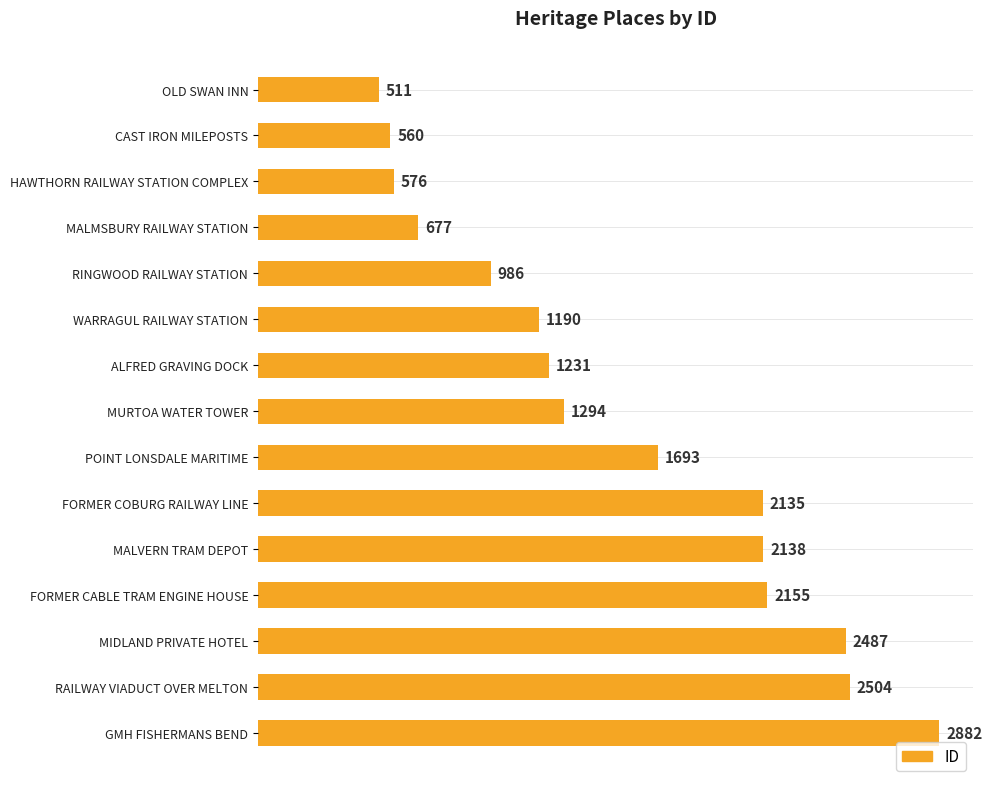

True or false: the data shows 677 at MALMSBURY RAILWAY STATION.

True